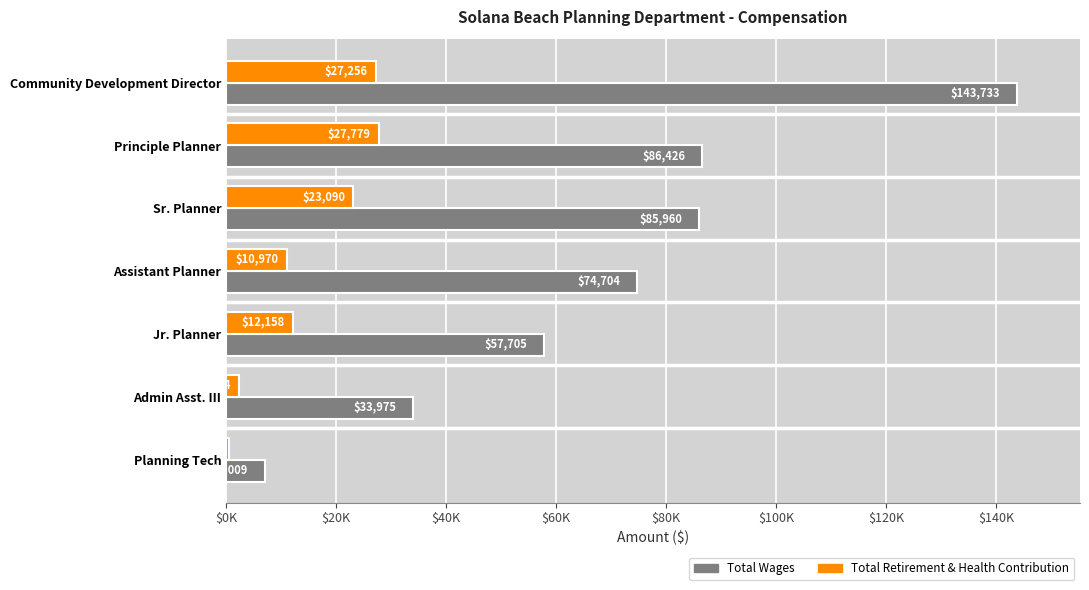

Which category has the lowest value in the Total Retirement & Health Contribution series?

Planning Tech